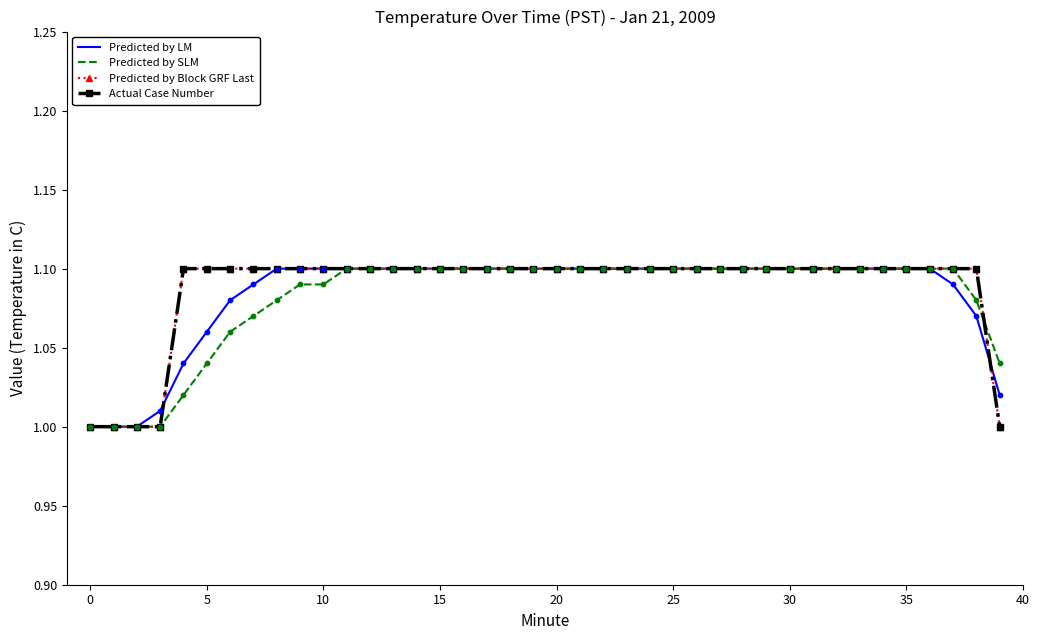

Which series has the largest total across all categories?

Predicted by Block GRF Last